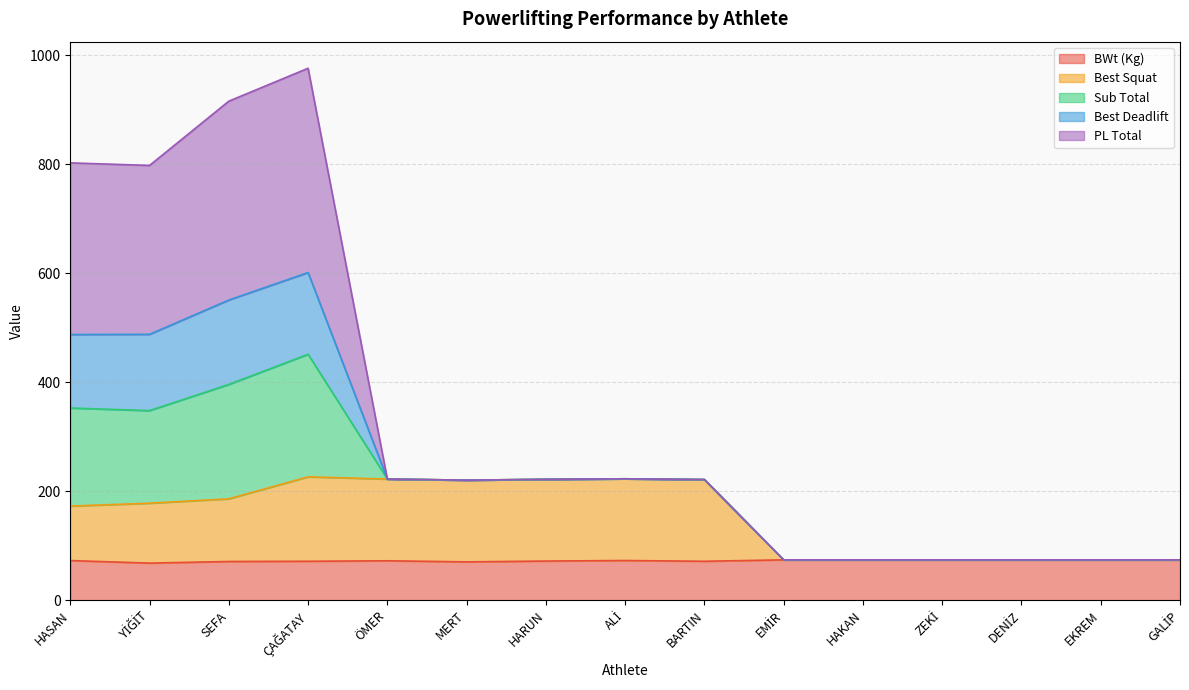

What is the total value across all series at BARTIN?

221.4